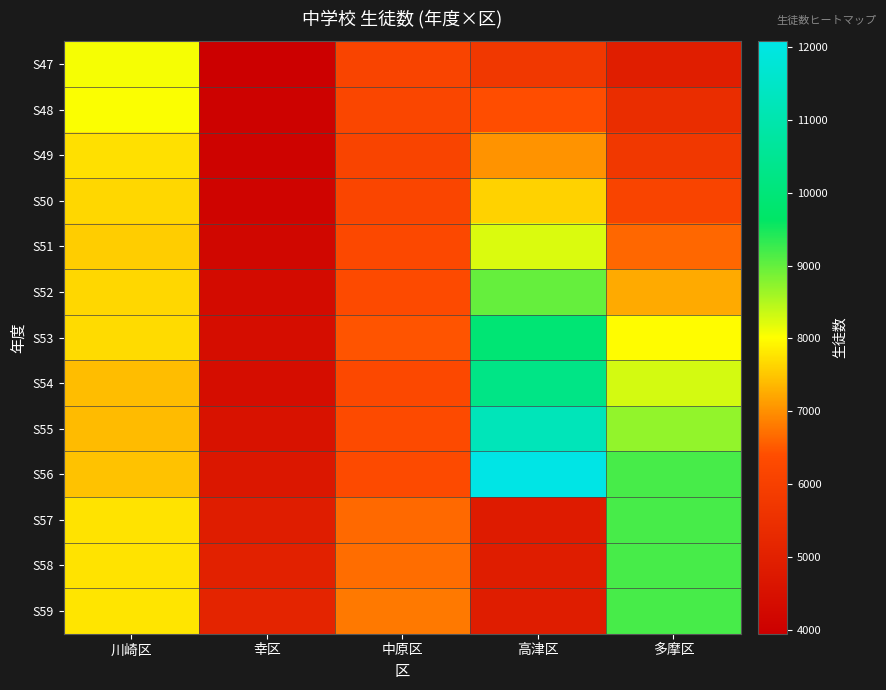

Between 多摩区 and 中原区, which is larger?

中原区